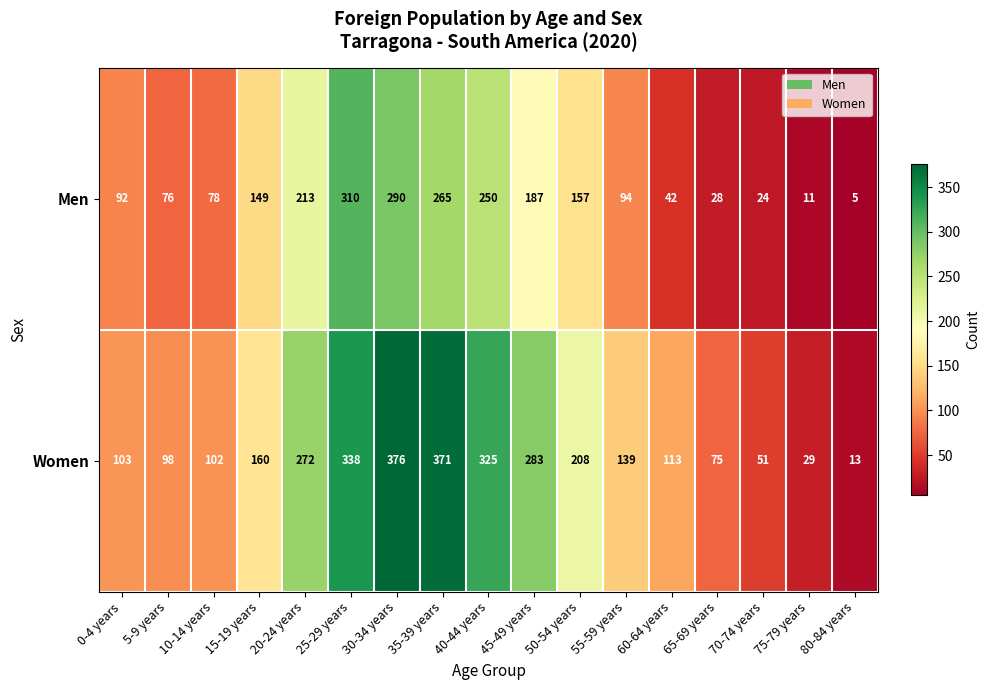

What is the maximum value shown in the chart?

376